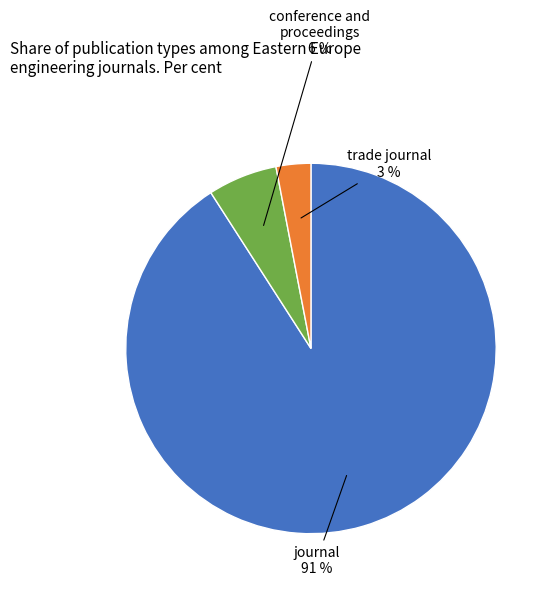

Which category has the smallest portion of the pie?

trade journal